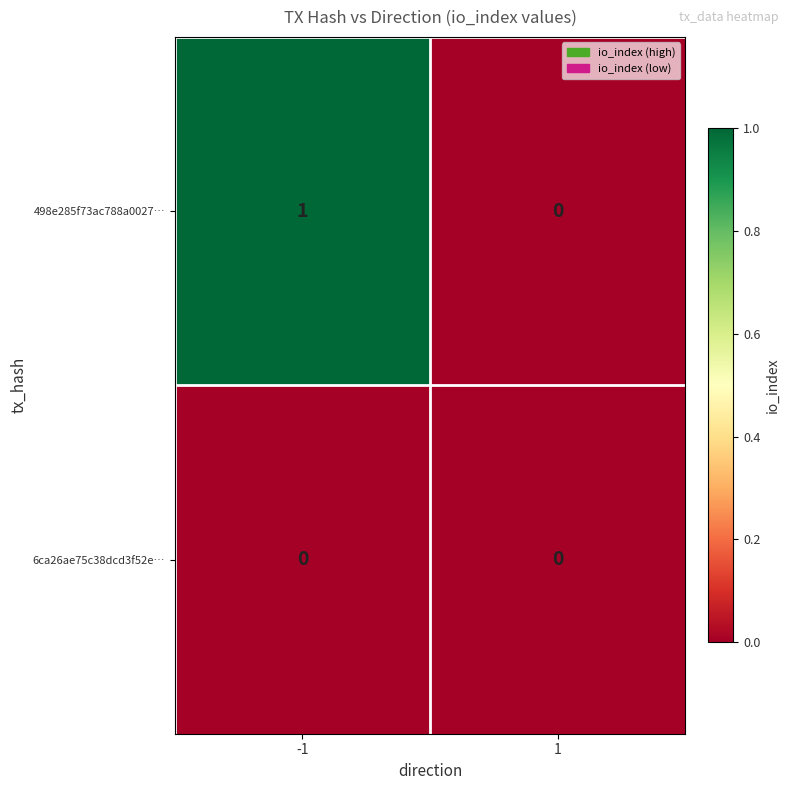

What is the maximum value shown in the chart?

1